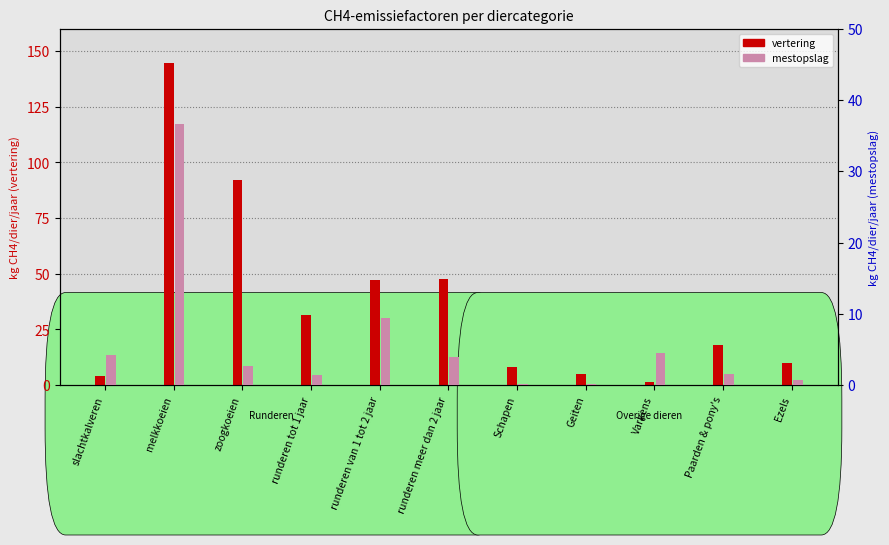

What is the greatest value displayed?

144.8